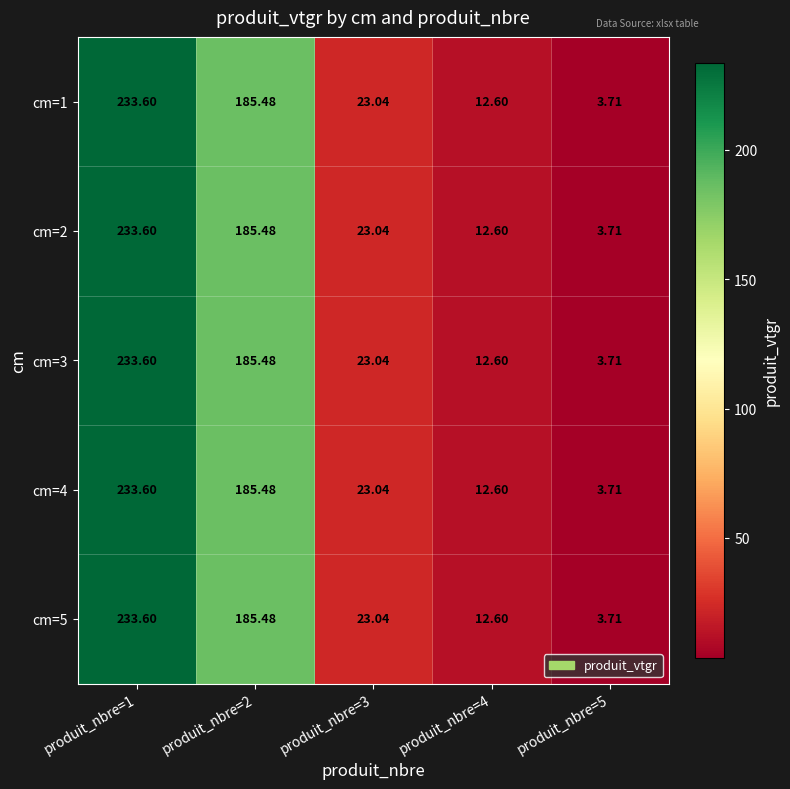

Is the value of cm=1 at produit_nbre=1 greater than the value of cm=5 at produit_nbre=4?

Yes